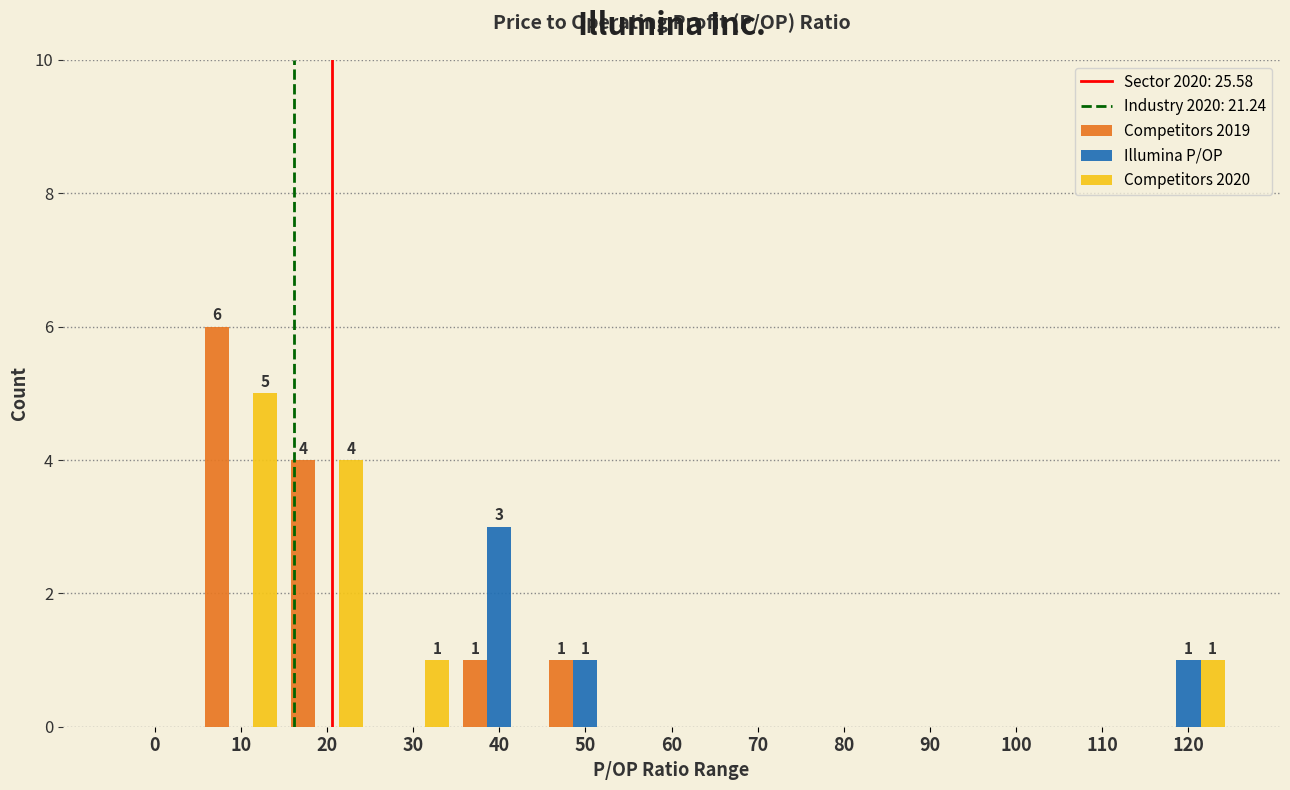

What is the sum of all Competitors 2019 values?

12